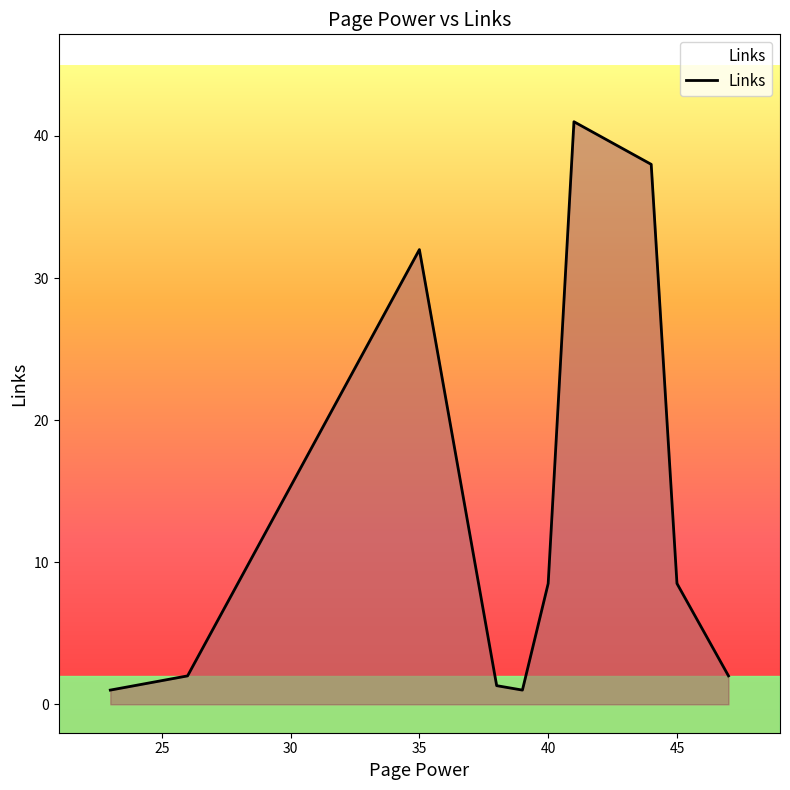

What is the greatest value displayed?

41.0